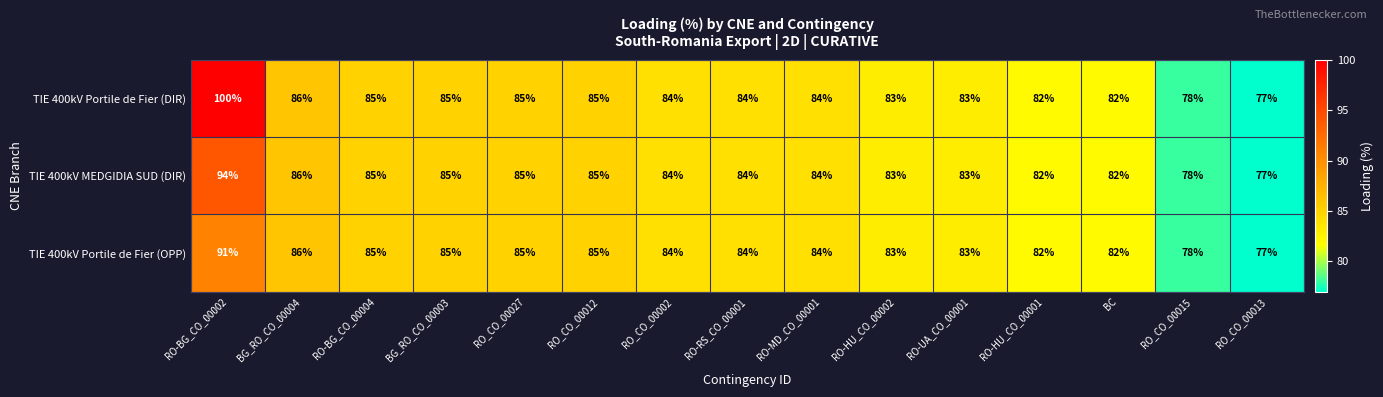

At which label does TIE 400kV MEDGIDIA SUD (DIR) reach its peak?

RO-BG_CO_00002